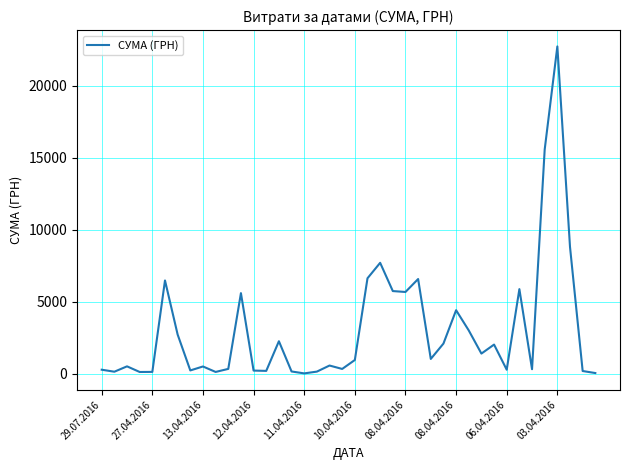

What is the difference between the maximum and minimum values?

22718.0